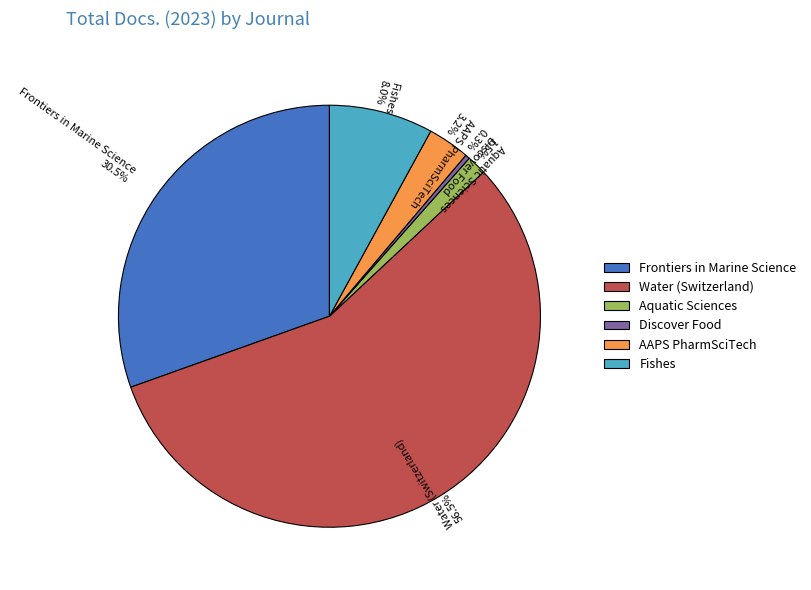

Rank the categories by value from highest to lowest.

Water (Switzerland), Frontiers in Marine Science, Fishes, AAPS PharmSciTech, Aquatic Sciences, Discover Food